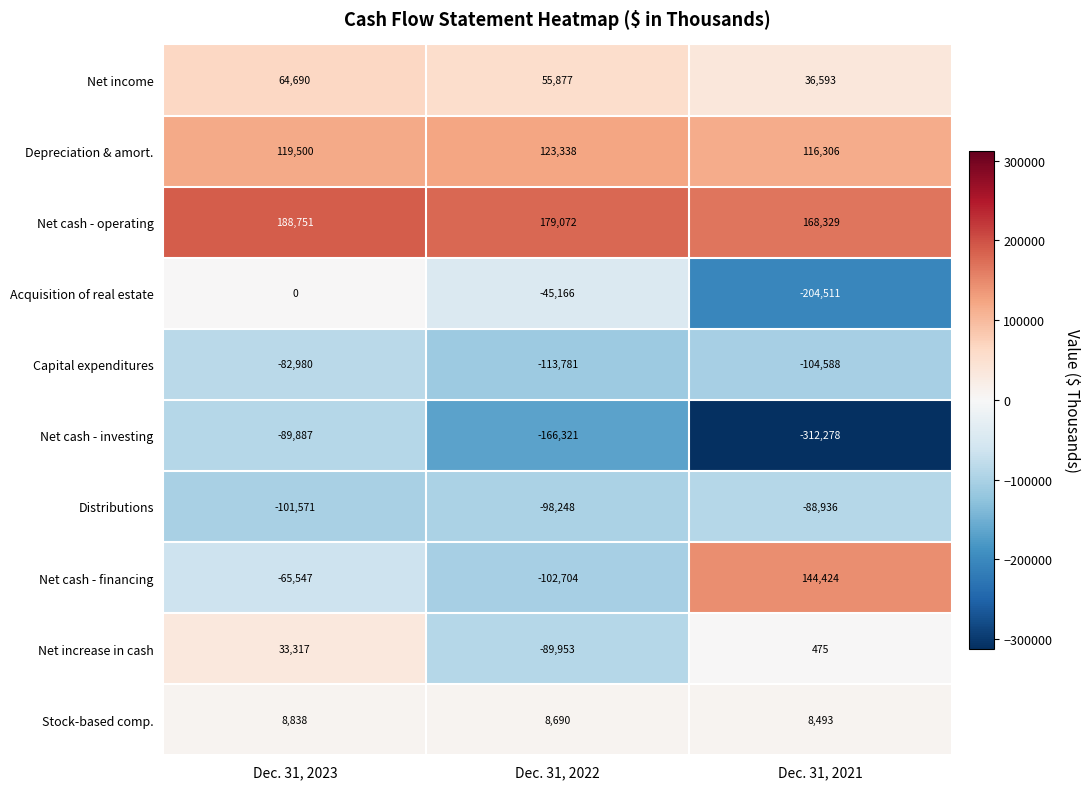

What is the smallest value displayed?

-312278